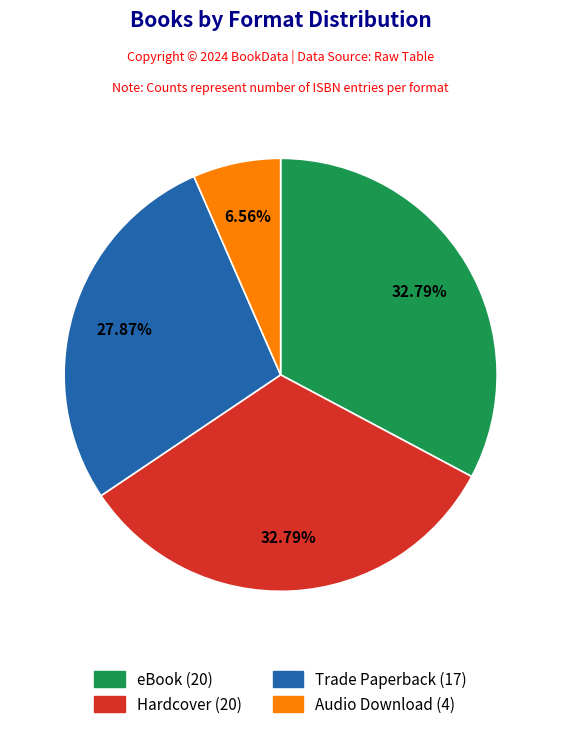

Which slice is the smallest?

Audio Download